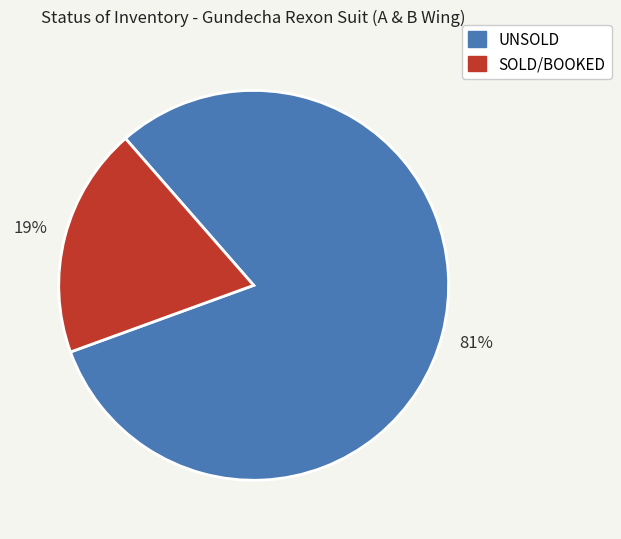

The UNSOLD slice represents 81% of the pie. True or false?

True